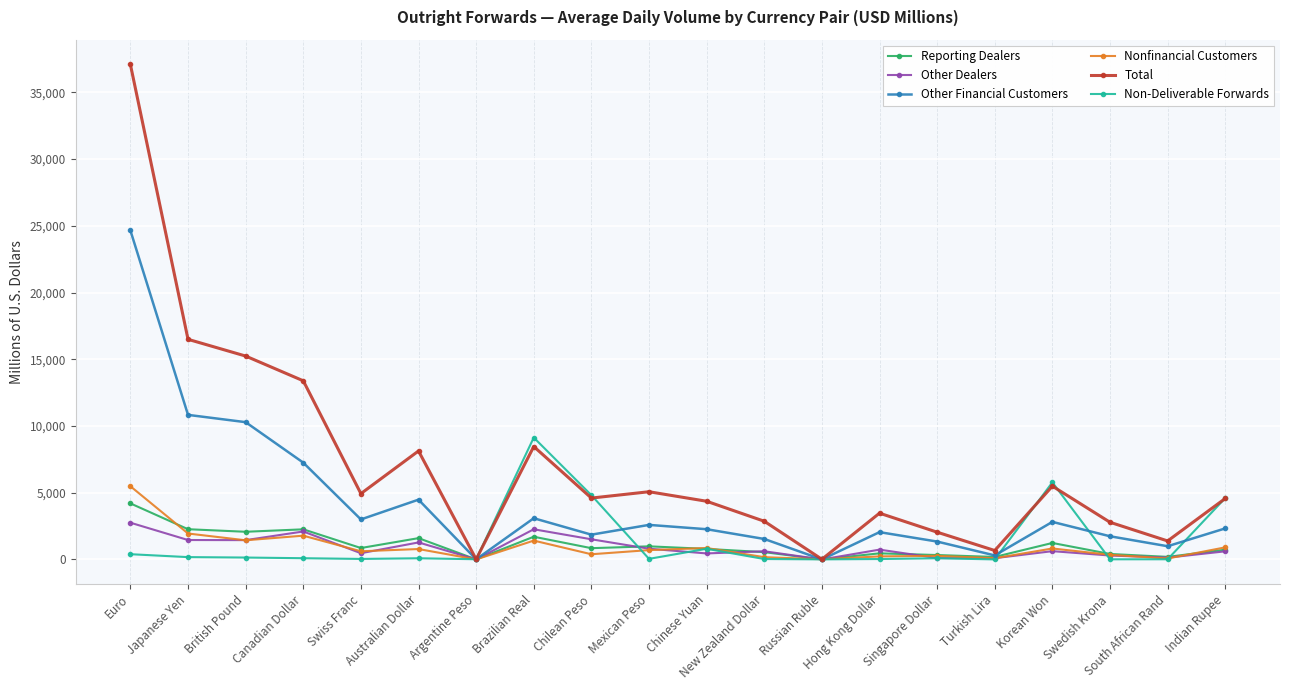

What is the sum of all Non-Deliverable Forwards values?

26289